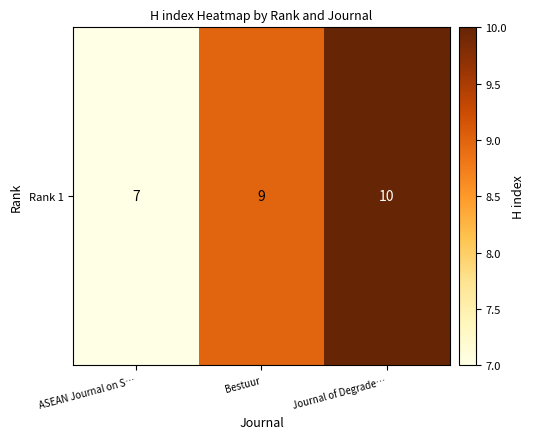

What is the ratio of the value at Bestuur to the value at Journal of Degrade…?

0.9